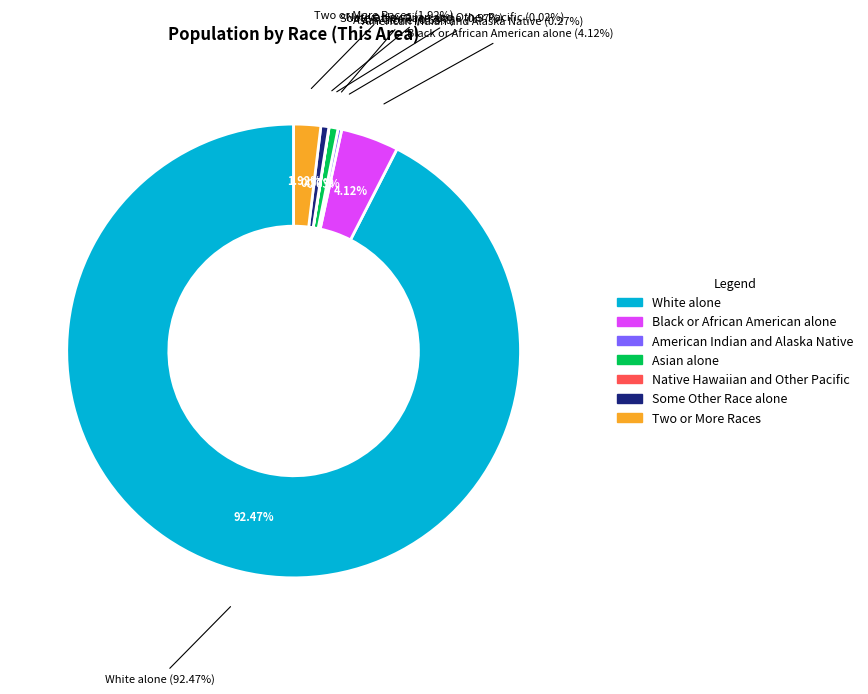

What is the largest slice in the pie chart?

White alone